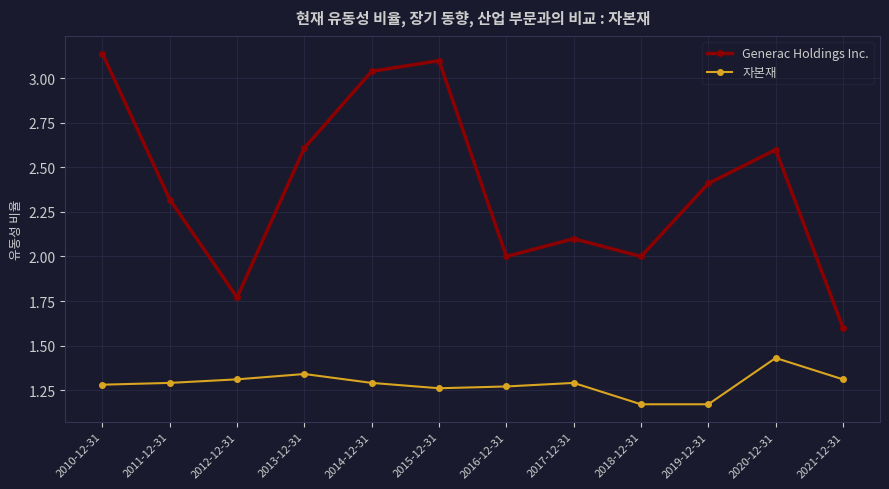

What is the difference between the highest and lowest values at 2012-12-31?

0.5